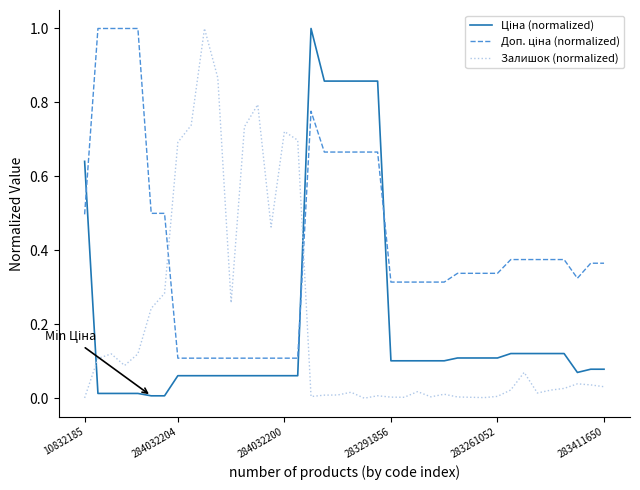

What is the maximum value shown in the chart?

1.0